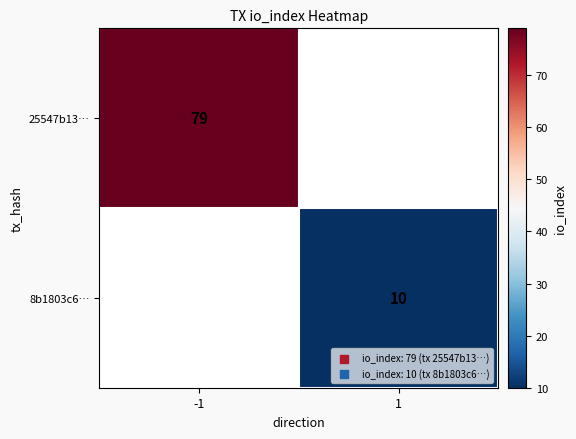

Is it true that 8b1803c6… equals 10 at 1?

True